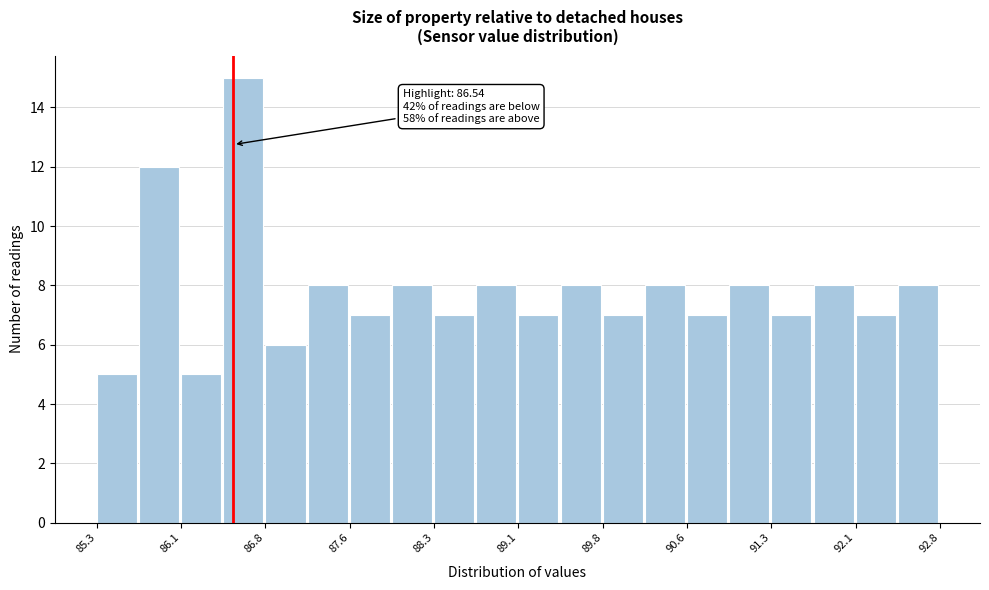

Around what value on the x-axis is the tallest bar? Give the approximate position of its centre, as read against the axis.

86.6